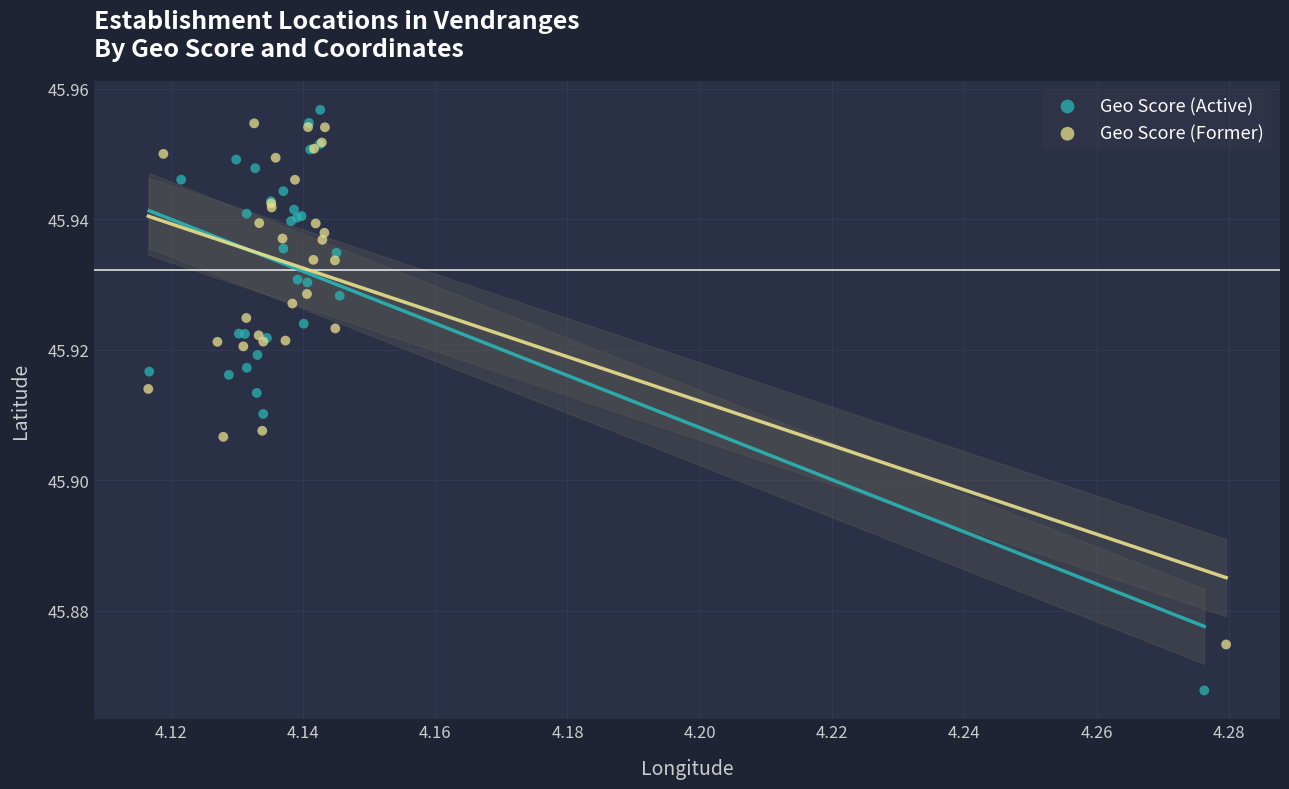

Which series contains the highest Y value?

Geo Score (Active)